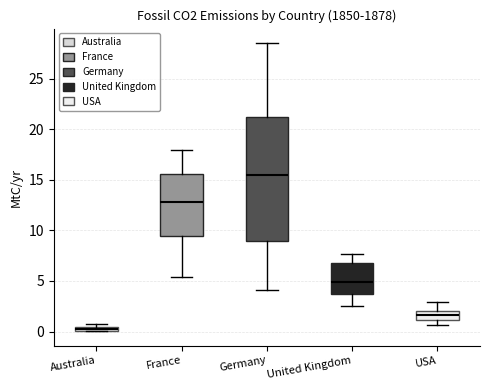

Which box's median line is the lowest?

Australia